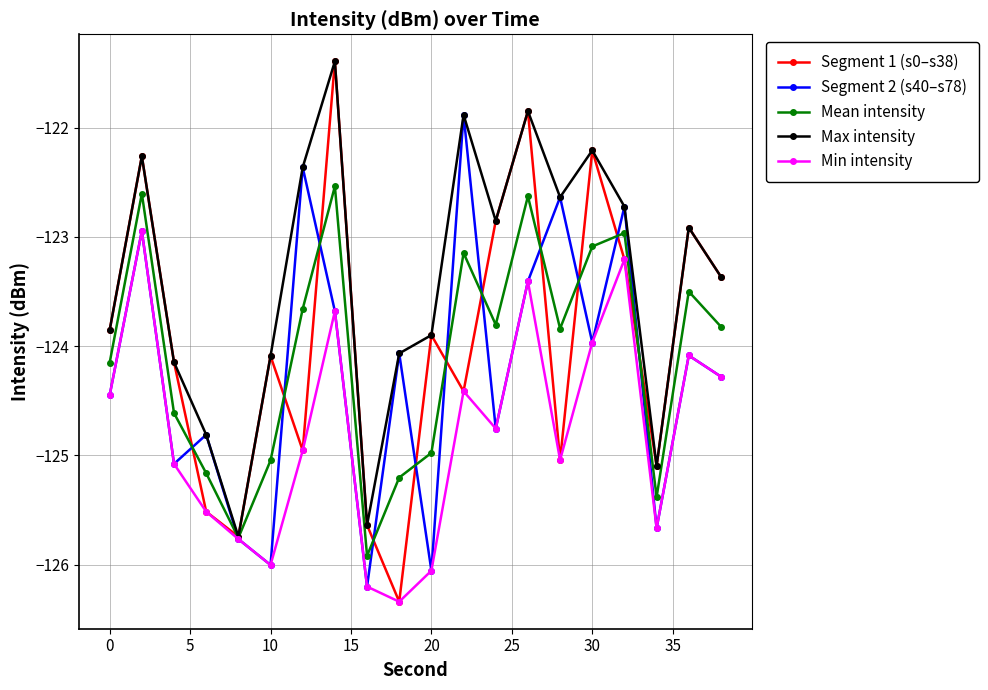

Which series has the widest spread of values?

Segment 1 (s0–s38)